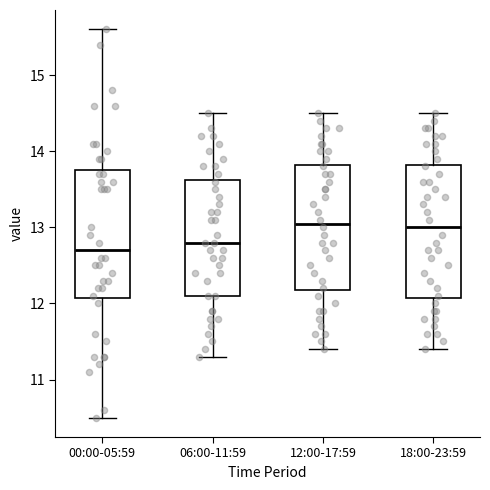

Reading left to right, transcribe this box plot: for each box, give where its median line is, the range the box spans, and where its two whiskers end, as read against the y-axis. The values are not printed on the chart, so give them approximately, as read against the axis.

00:00-05:59: median 12.7, box 12.1 to 13.8, whiskers 10.5 to 15.6
06:00-11:59: median 12.8, box 12.1 to 13.6, whiskers 11.3 to 14.5
12:00-17:59: median 13.1, box 12.2 to 13.8, whiskers 11.4 to 14.5
18:00-23:59: median 13.0, box 12.1 to 13.8, whiskers 11.4 to 14.5